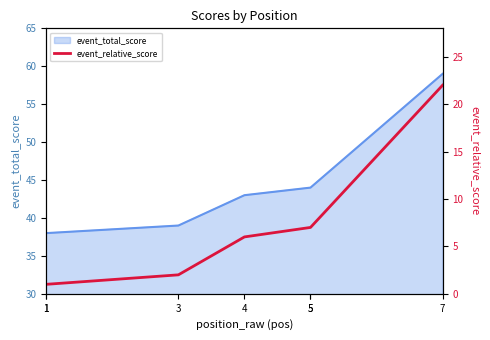

Where does the data first go above 6?

5